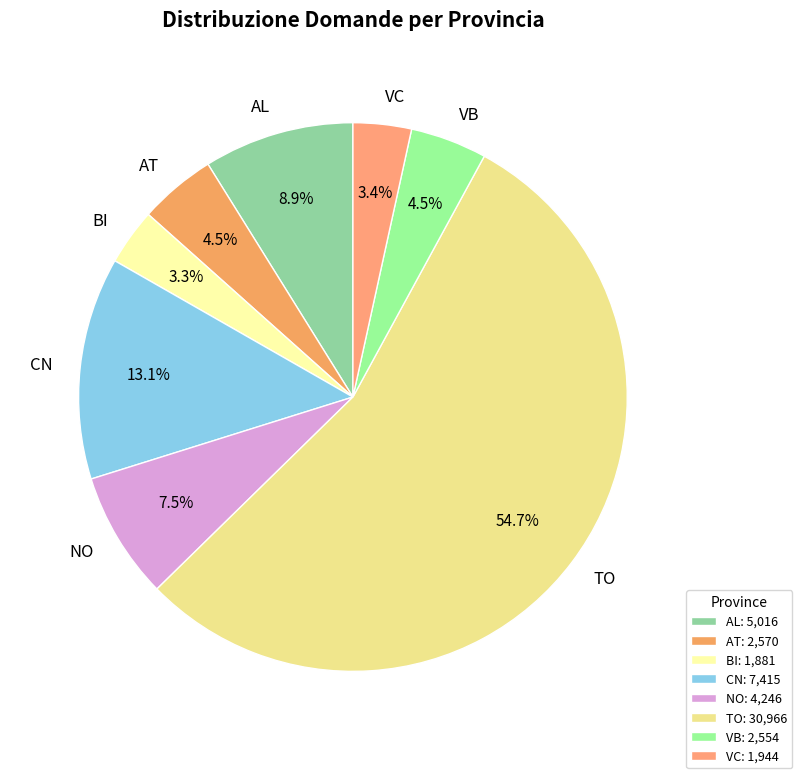

How many segments does this pie chart have?

8